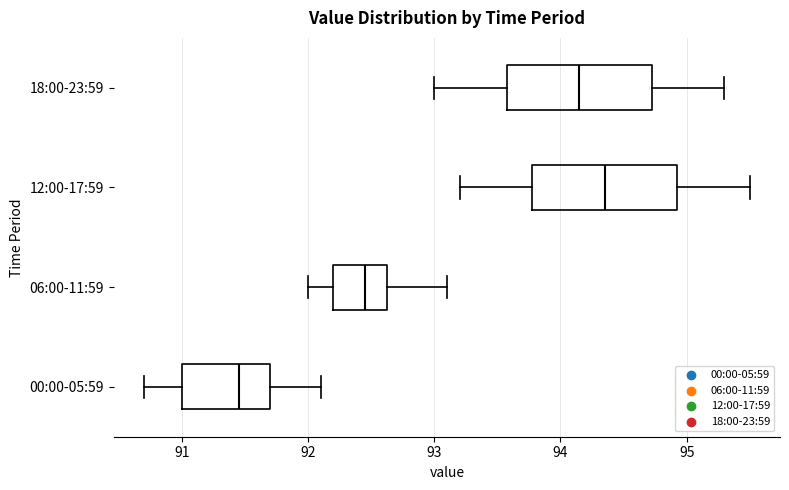

Where does the right whisker of the box for 00:00-05:59 end on the x-axis? The values are not printed on the chart, so give them approximately, as read against the axis.

92.1